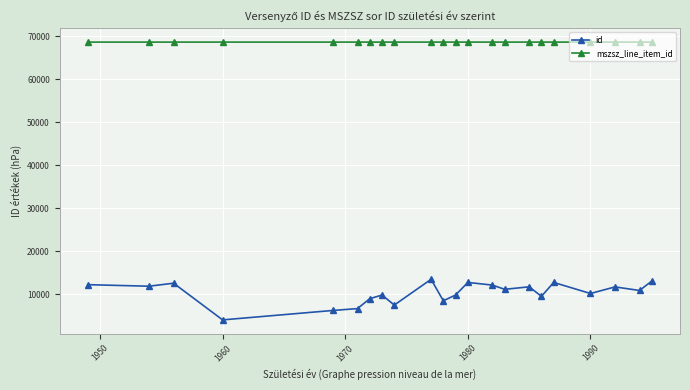

What is the minimum value shown in the chart?

4091.0